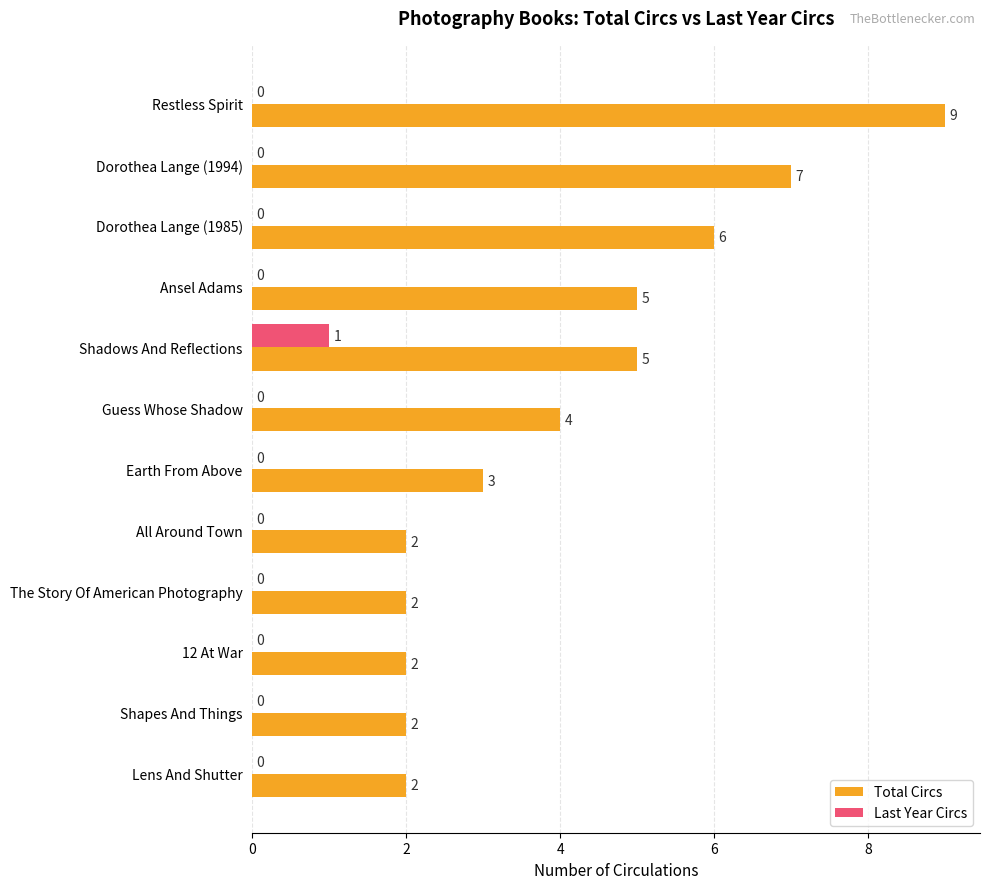

True or false: Total Circs has a value of 3 at Earth From Above.

True